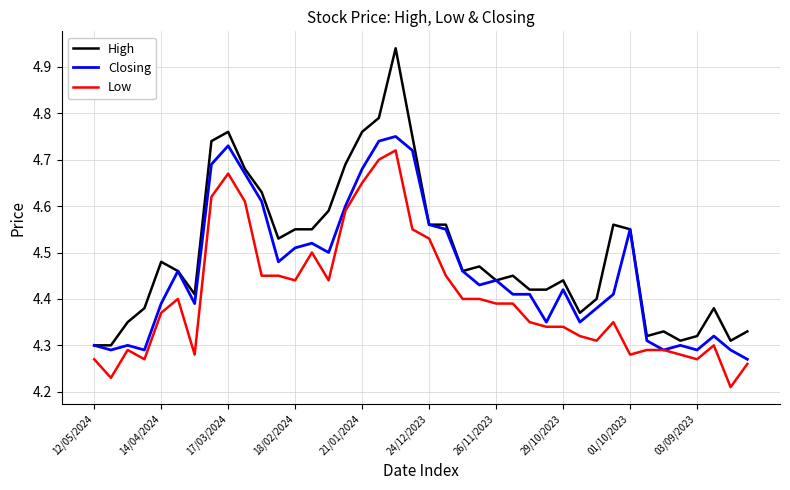

True or false: Low and High cross at least once.

False